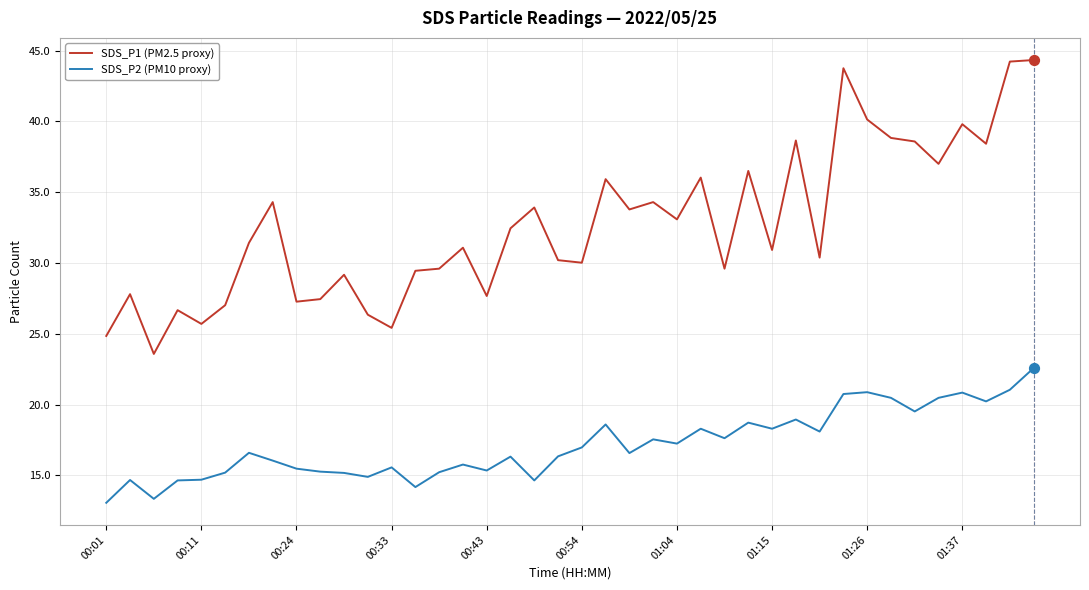

Which series has the widest spread of values?

SDS_P1 (PM2.5 proxy)